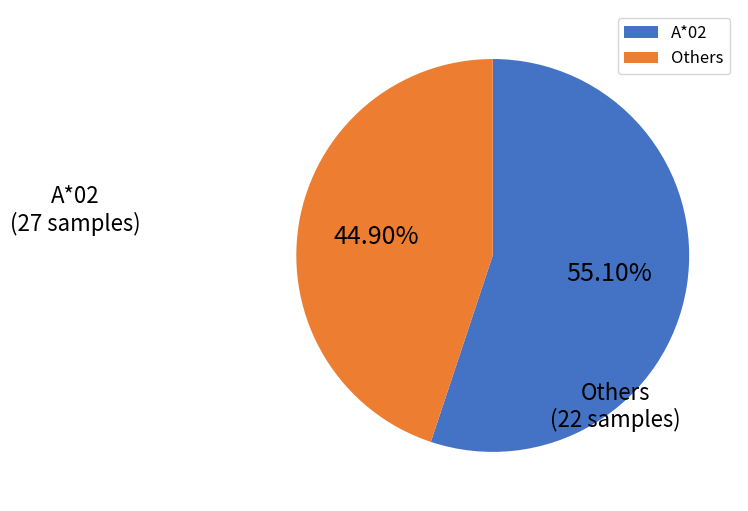

Rank the categories by value from highest to lowest.

A*02, Others